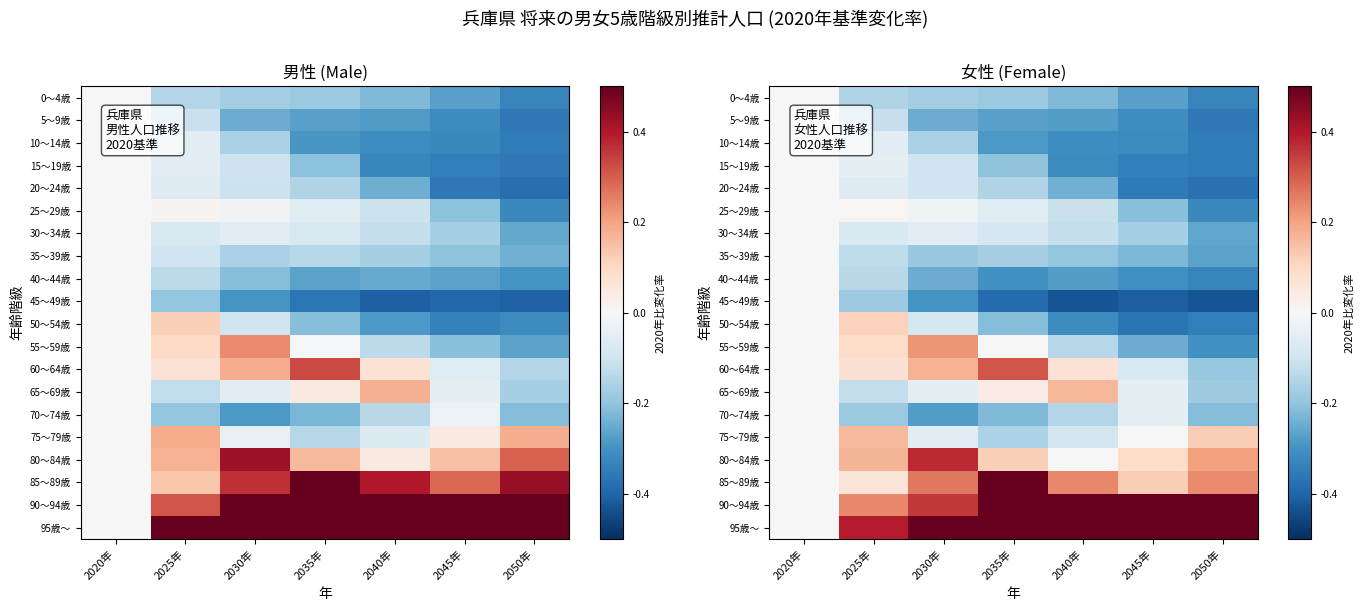

What value does the 70～74歳 series have at 2040年?

-0.1